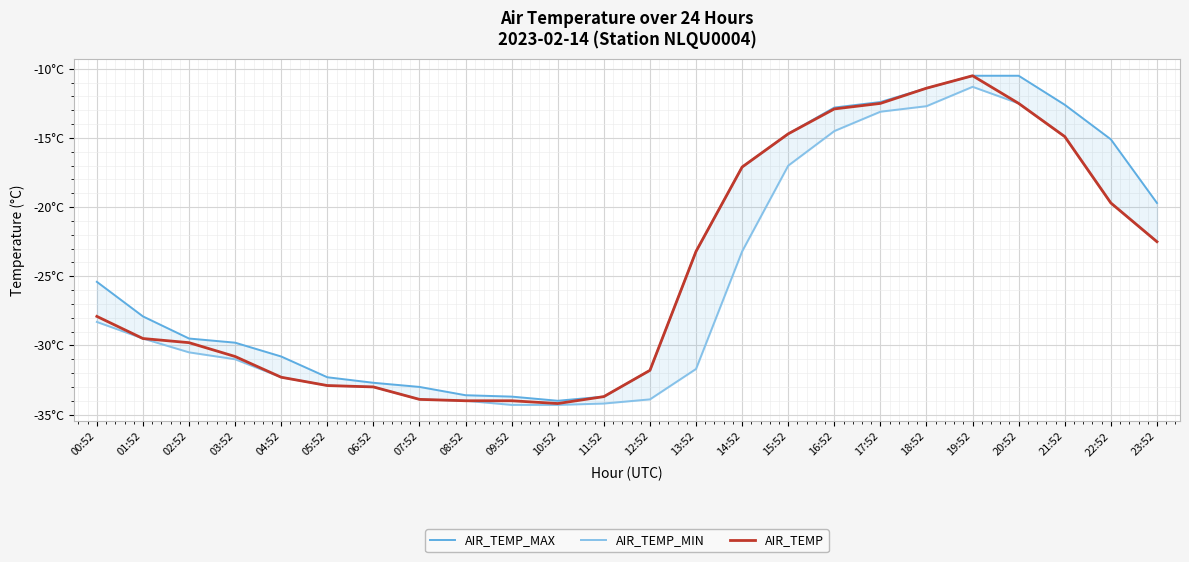

Rank the series at 12:52 from highest to lowest value.

AIR_TEMP_MAX, AIR_TEMP, AIR_TEMP_MIN